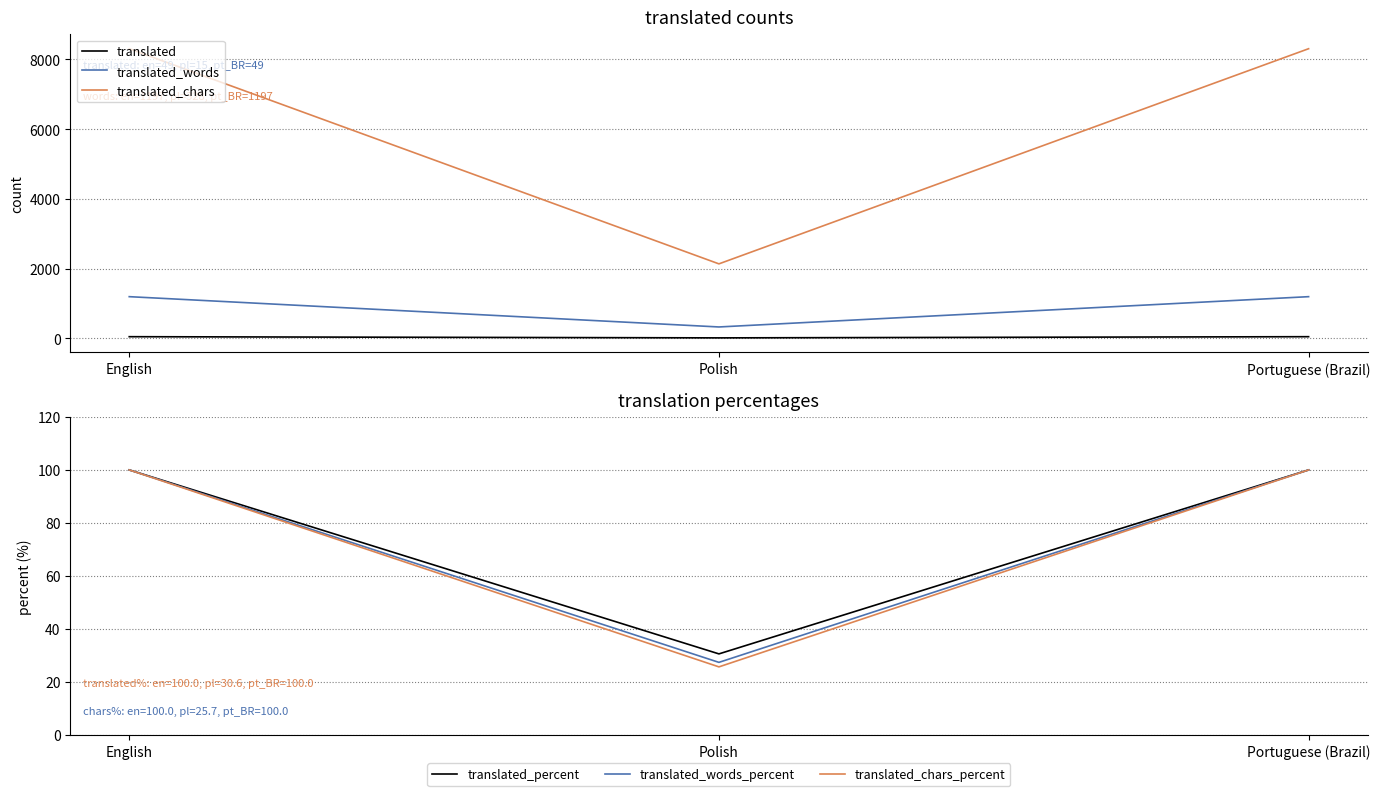

Is the value of translated_chars at English greater than the value of translated_chars_percent at English?

Yes